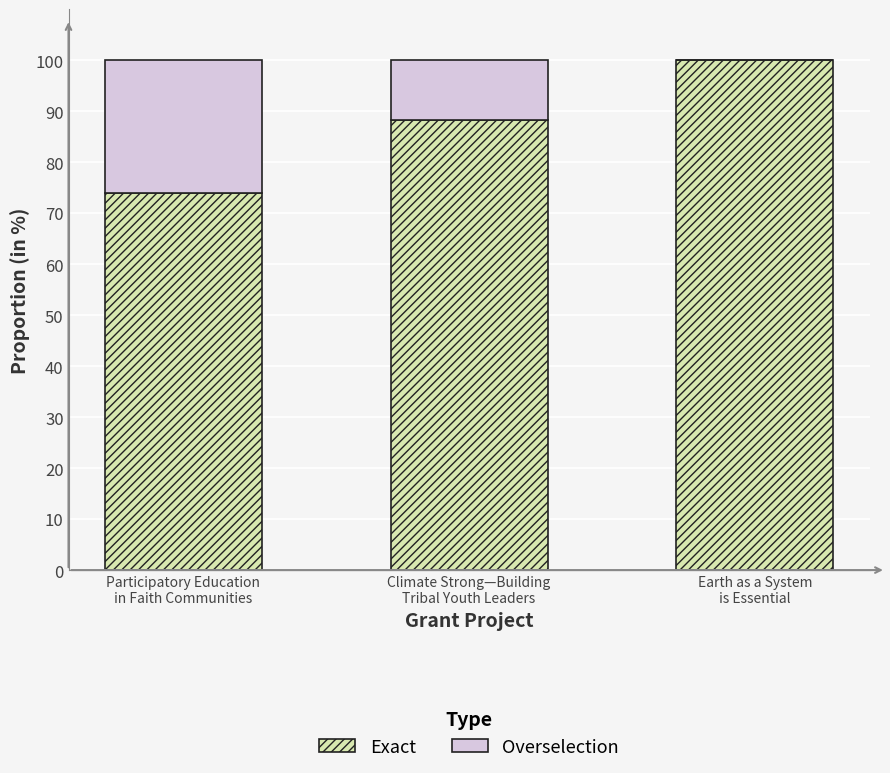

What is the maximum value for Exact?

100.0